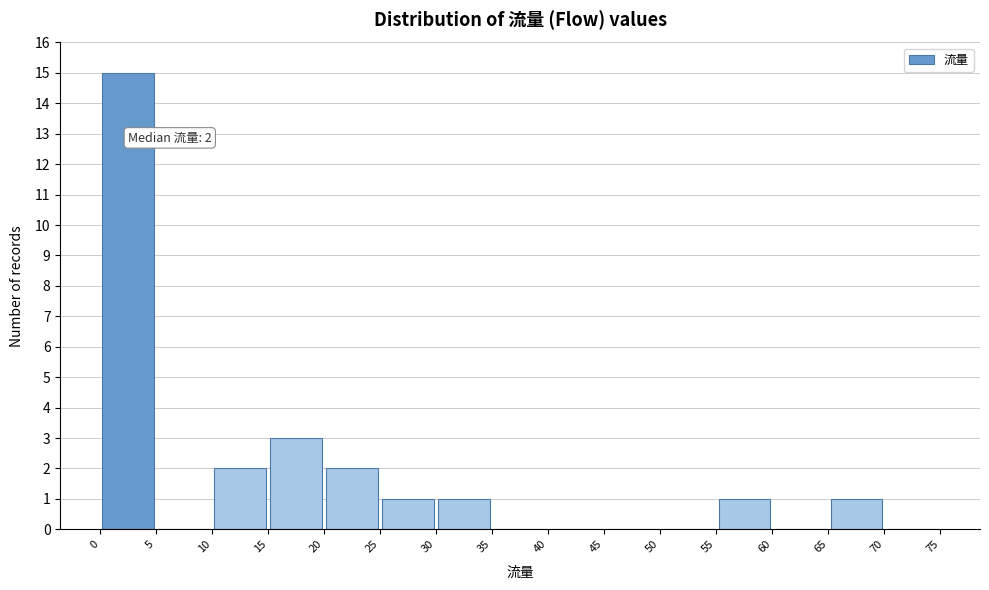

Which range on the x-axis has the tallest bar?

0 to 5